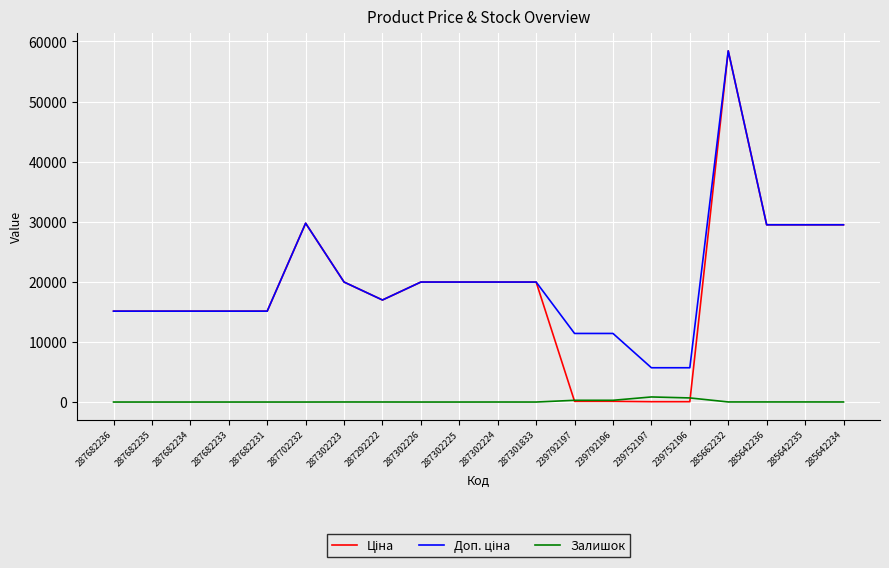

What is the spread (max minus min) of values at 287682236?

15120.0